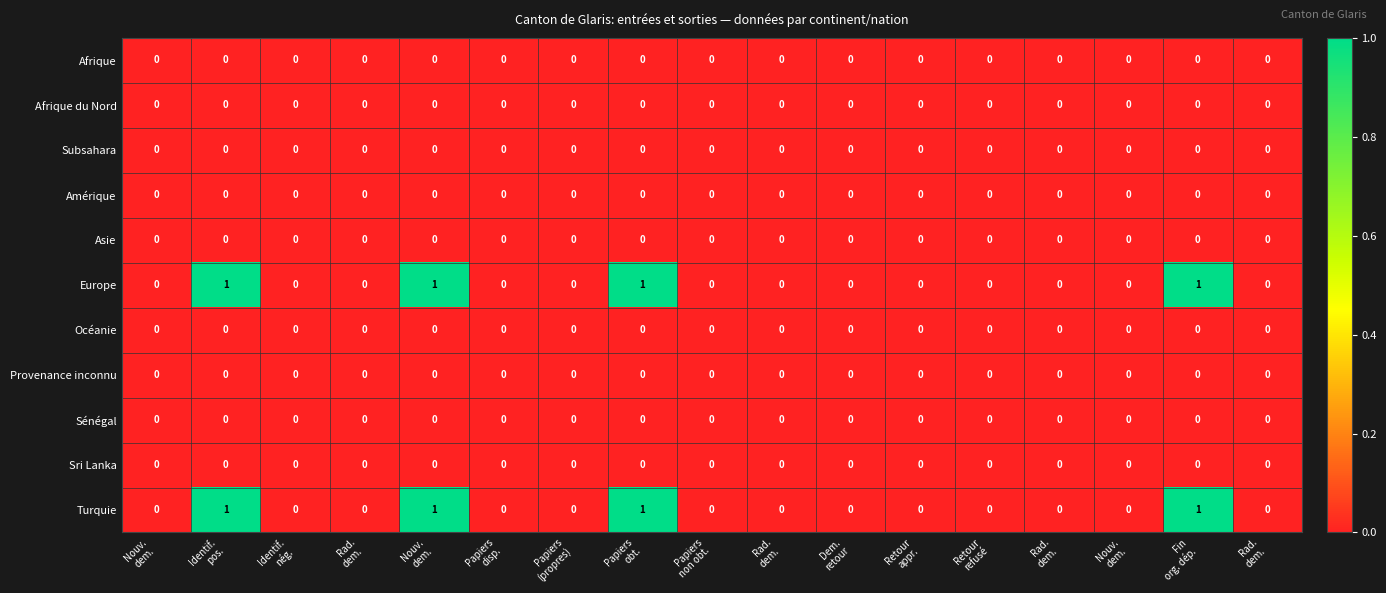

Count the number of categories in the chart.

17